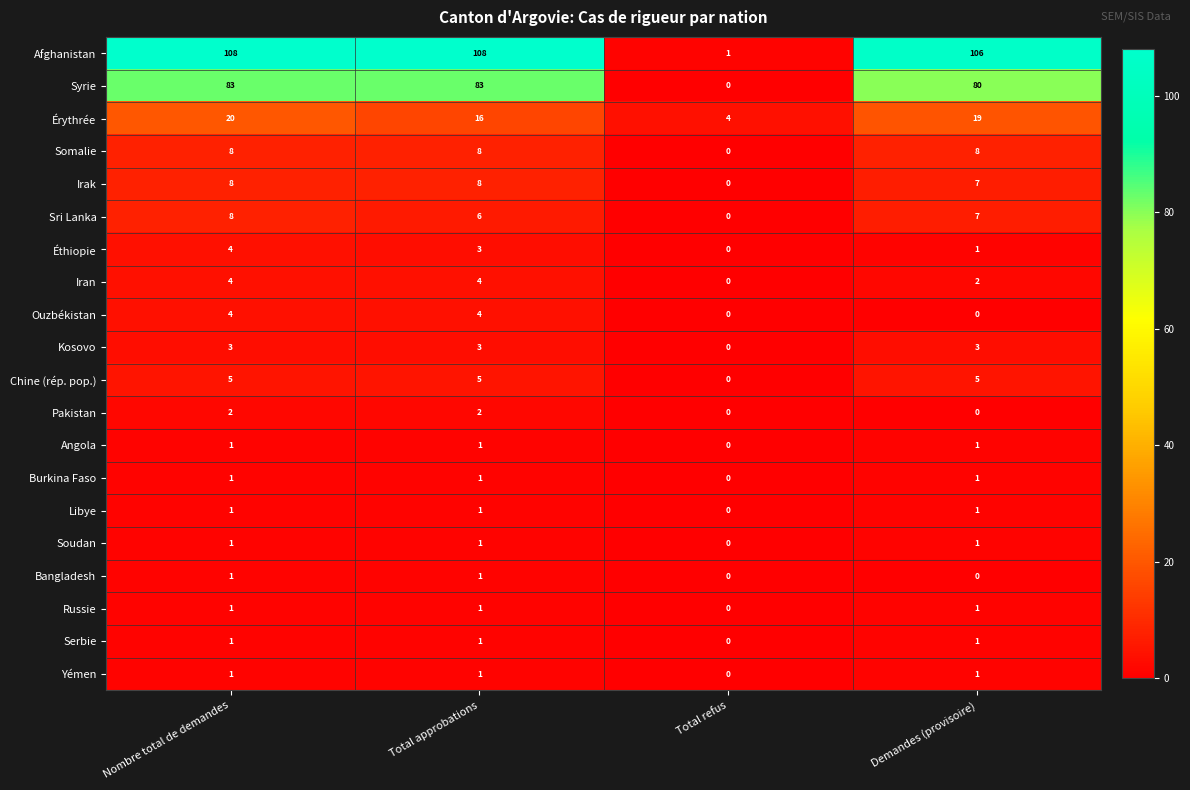

What is the difference between the maximum and minimum values in the Somalie series?

8